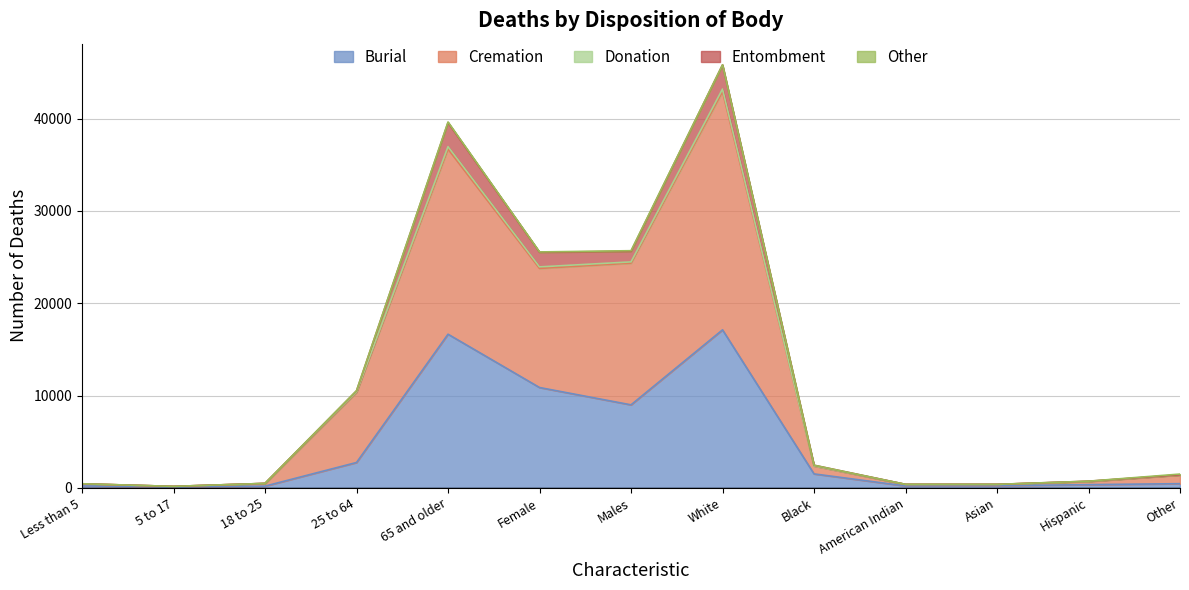

At which category is the sum across all series the highest?

White